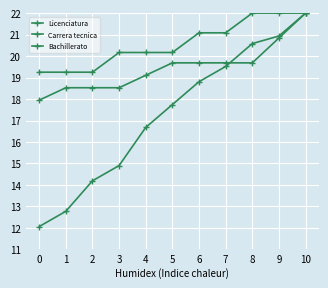

Rank the series at 3 from highest to lowest value.

Bachillerato, Carrera tecnica, Licenciatura